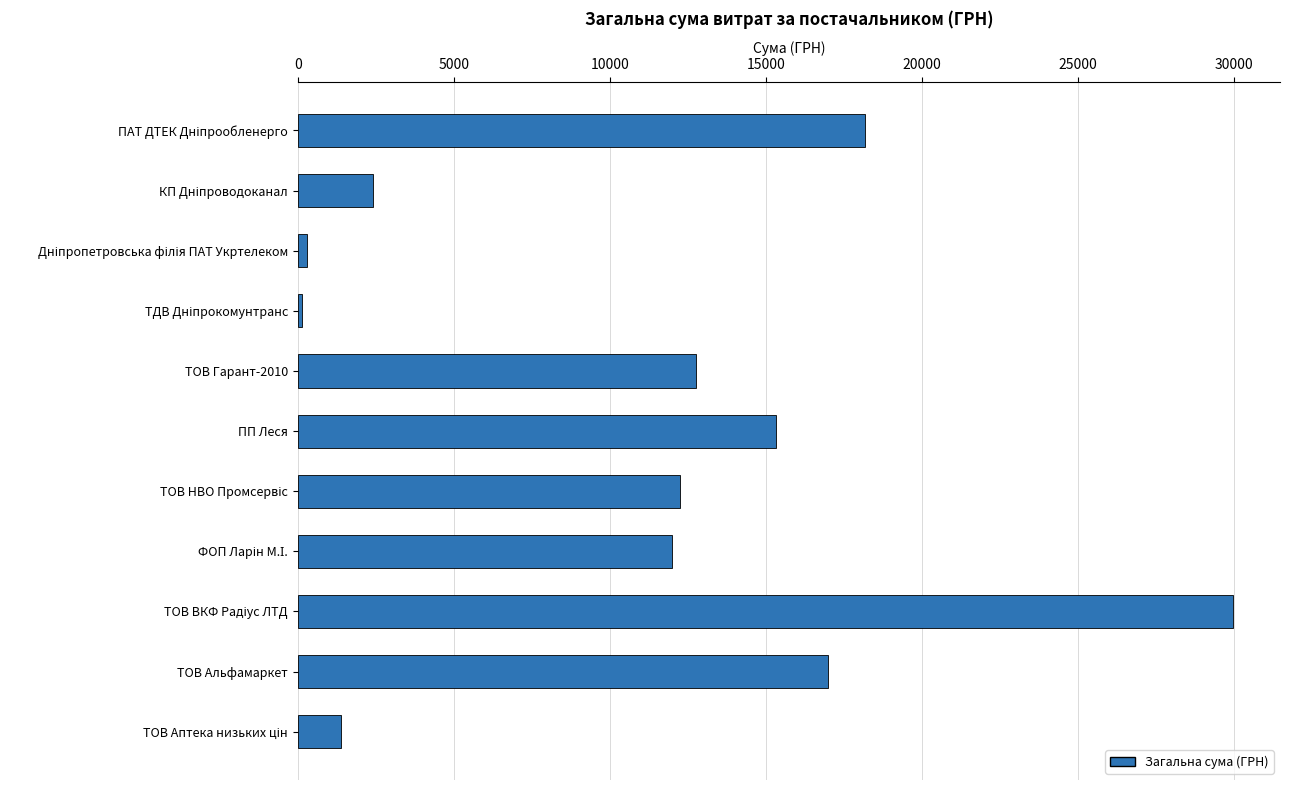

What is the difference between the maximum and second lowest values?

29666.6